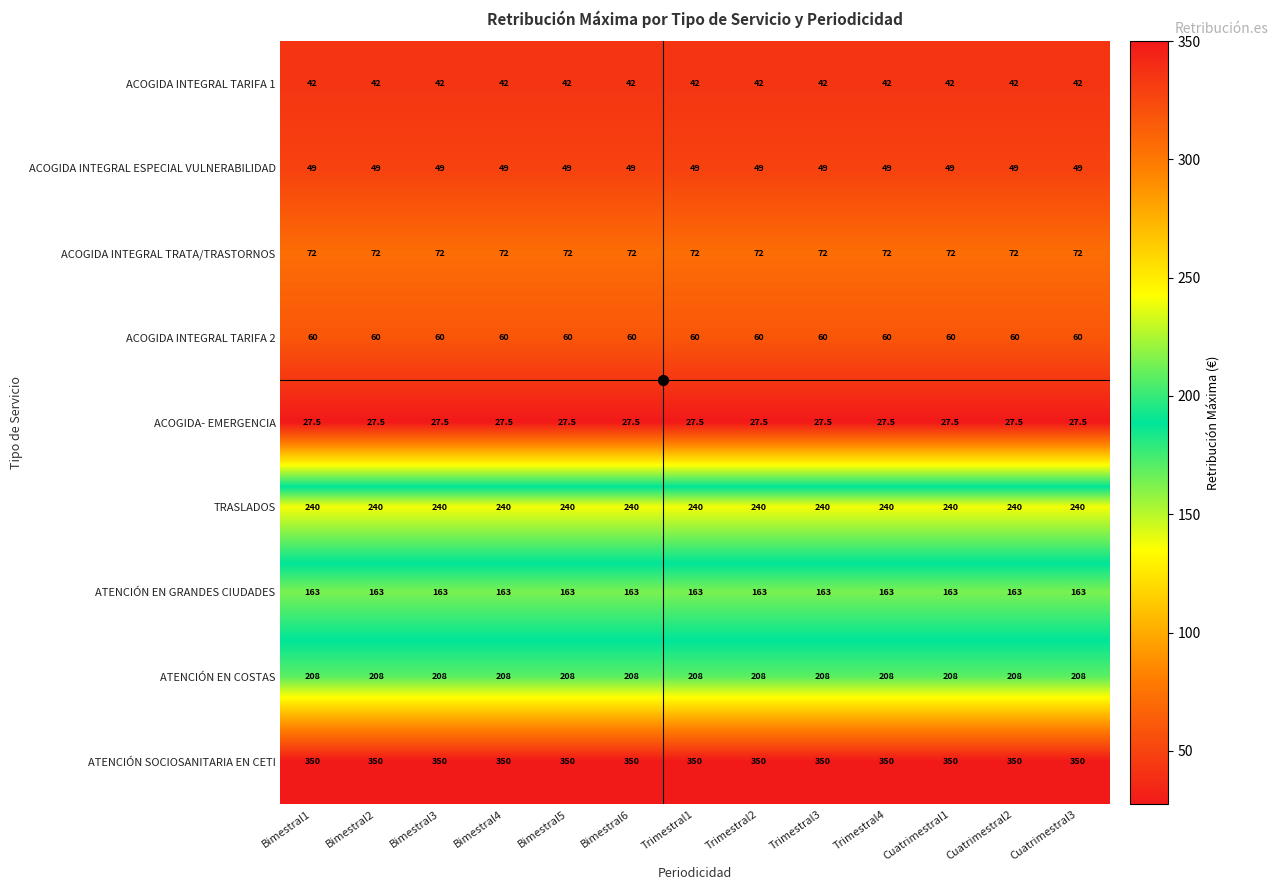

What is the difference between the highest and lowest values at Trimestral1?

322.5